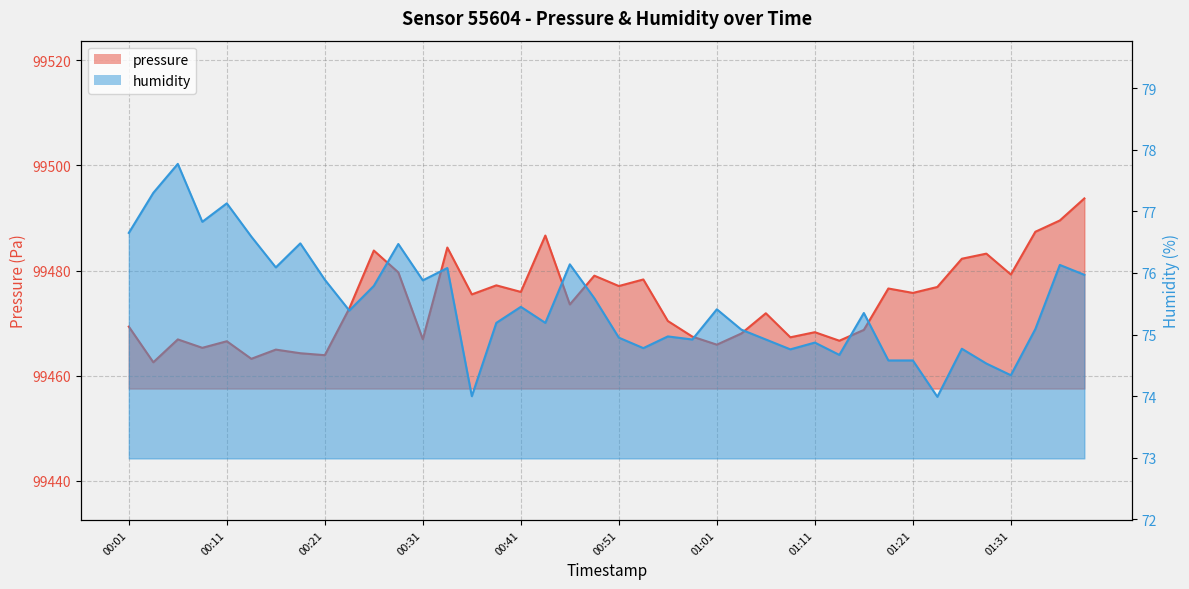

What is the smallest value displayed?

74.0